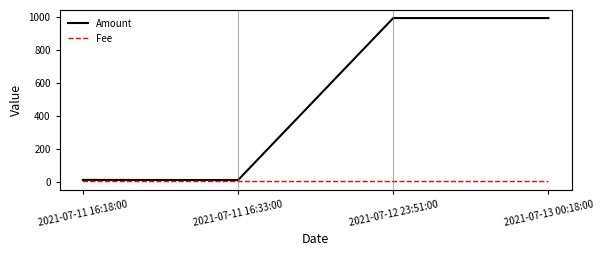

Which series changed the most between 2021-07-11 16:18:00 and 2021-07-13 00:18:00?

Amount